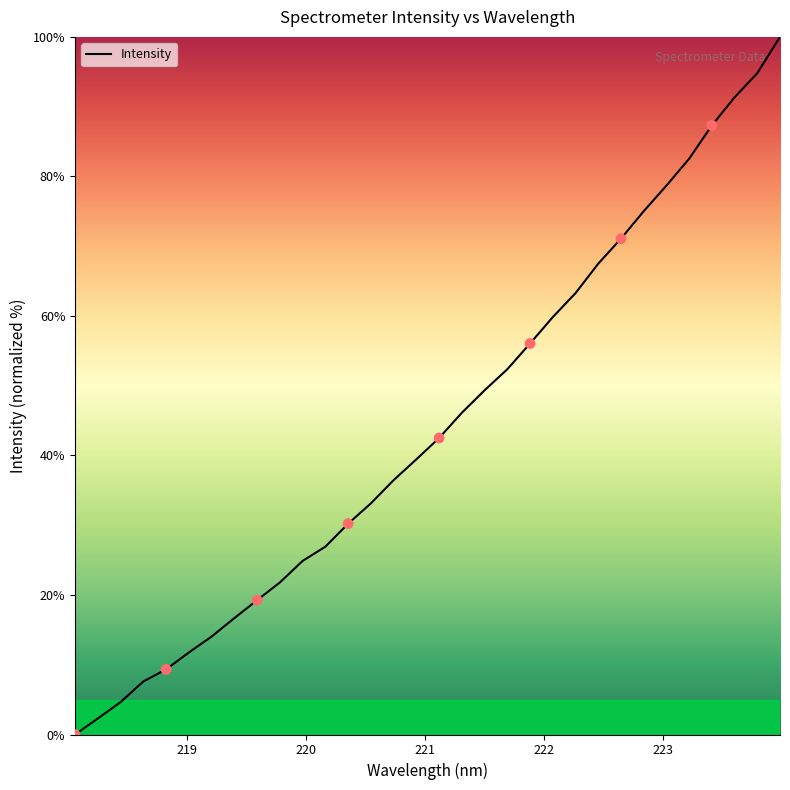

What is the difference between the maximum and minimum values?

100.0